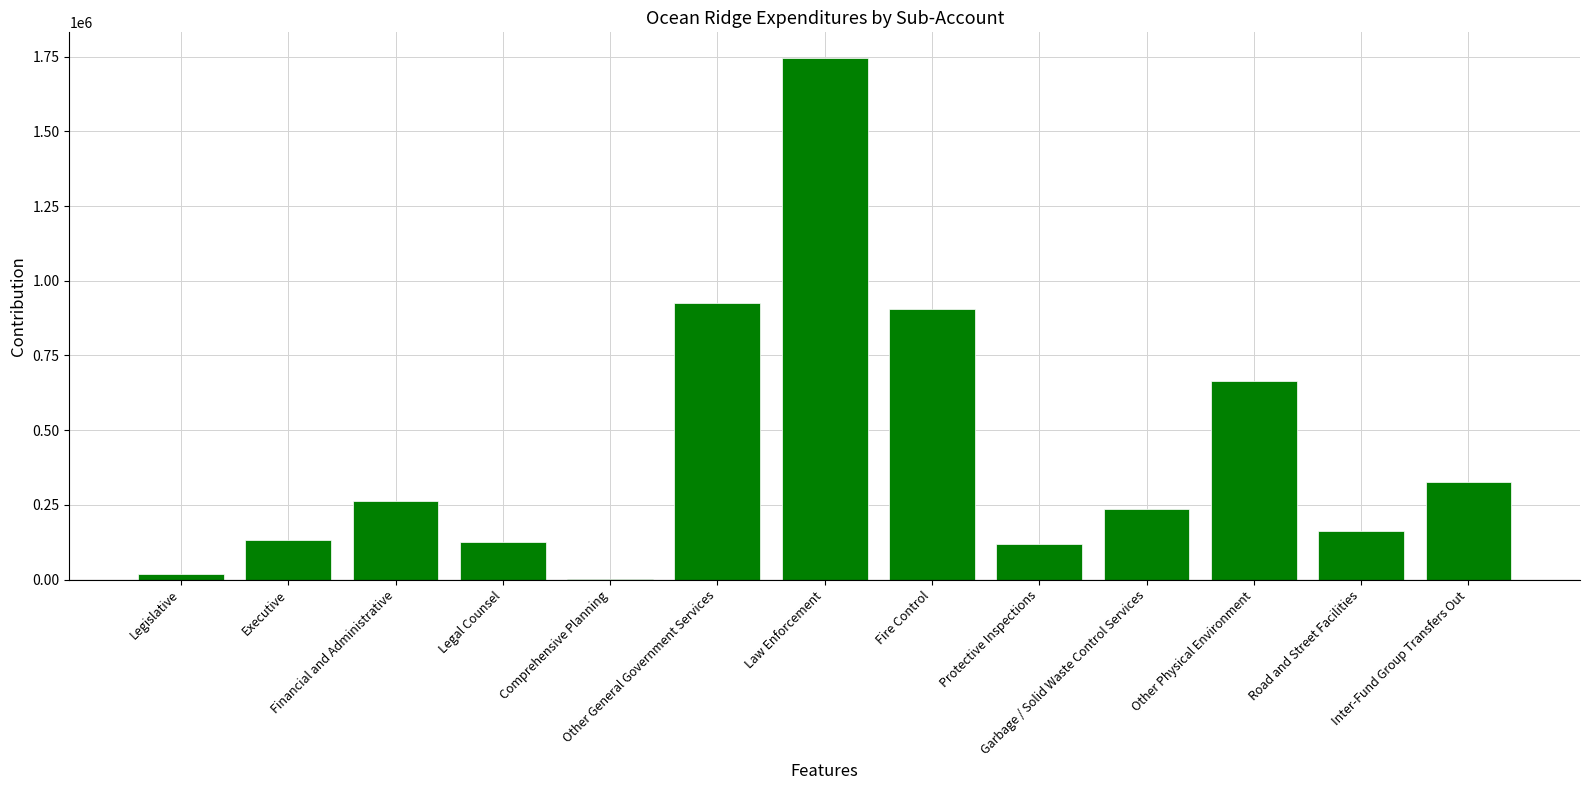

What is the greatest value displayed?

1743886